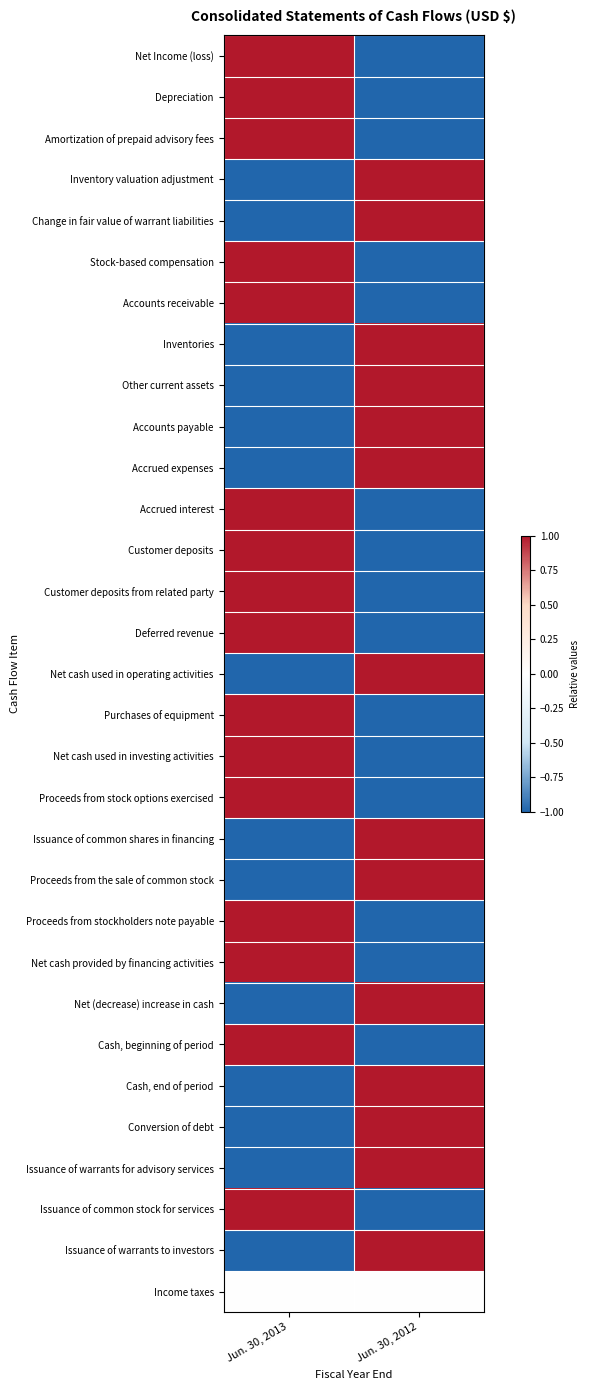

Reading left to right, transcribe all the data shown in this chart.

Net Income (loss): Jun. 30, 2013=1	Jun. 30, 2012=-1
Depreciation: Jun. 30, 2013=1	Jun. 30, 2012=-1
Amortization of prepaid advisory fees: Jun. 30, 2013=1	Jun. 30, 2012=-1
Inventory valuation adjustment: Jun. 30, 2013=-1	Jun. 30, 2012=1
Change in fair value of warrant liabilities: Jun. 30, 2013=-1	Jun. 30, 2012=1
Stock-based compensation: Jun. 30, 2013=1	Jun. 30, 2012=-1
Accounts receivable: Jun. 30, 2013=1	Jun. 30, 2012=-1
Inventories: Jun. 30, 2013=-1	Jun. 30, 2012=1
Other current assets: Jun. 30, 2013=-1	Jun. 30, 2012=1
Accounts payable: Jun. 30, 2013=-1	Jun. 30, 2012=1
Accrued expenses: Jun. 30, 2013=-1	Jun. 30, 2012=1
Accrued interest: Jun. 30, 2013=1	Jun. 30, 2012=-1
Customer deposits: Jun. 30, 2013=1	Jun. 30, 2012=-1
Customer deposits from related party: Jun. 30, 2013=1	Jun. 30, 2012=-1
Deferred revenue: Jun. 30, 2013=1	Jun. 30, 2012=-1
Net cash used in operating activities: Jun. 30, 2013=-1	Jun. 30, 2012=1
Purchases of equipment: Jun. 30, 2013=1	Jun. 30, 2012=-1
Net cash used in investing activities: Jun. 30, 2013=1	Jun. 30, 2012=-1
Proceeds from stock options exercised: Jun. 30, 2013=1	Jun. 30, 2012=-1
Issuance of common shares in financing: Jun. 30, 2013=-1	Jun. 30, 2012=1
Proceeds from the sale of common stock: Jun. 30, 2013=-1	Jun. 30, 2012=1
Proceeds from stockholders note payable: Jun. 30, 2013=1	Jun. 30, 2012=-1
Net cash provided by financing activities: Jun. 30, 2013=1	Jun. 30, 2012=-1
Net (decrease) increase in cash: Jun. 30, 2013=-1	Jun. 30, 2012=1
Cash, beginning of period: Jun. 30, 2013=1	Jun. 30, 2012=-1
Cash, end of period: Jun. 30, 2013=-1	Jun. 30, 2012=1
Conversion of debt: Jun. 30, 2013=-1	Jun. 30, 2012=1
Issuance of warrants for advisory services: Jun. 30, 2013=-1	Jun. 30, 2012=1
Issuance of common stock for services: Jun. 30, 2013=1	Jun. 30, 2012=-1
Issuance of warrants to investors: Jun. 30, 2013=-1	Jun. 30, 2012=1
Income taxes: Jun. 30, 2013=0	Jun. 30, 2012=0